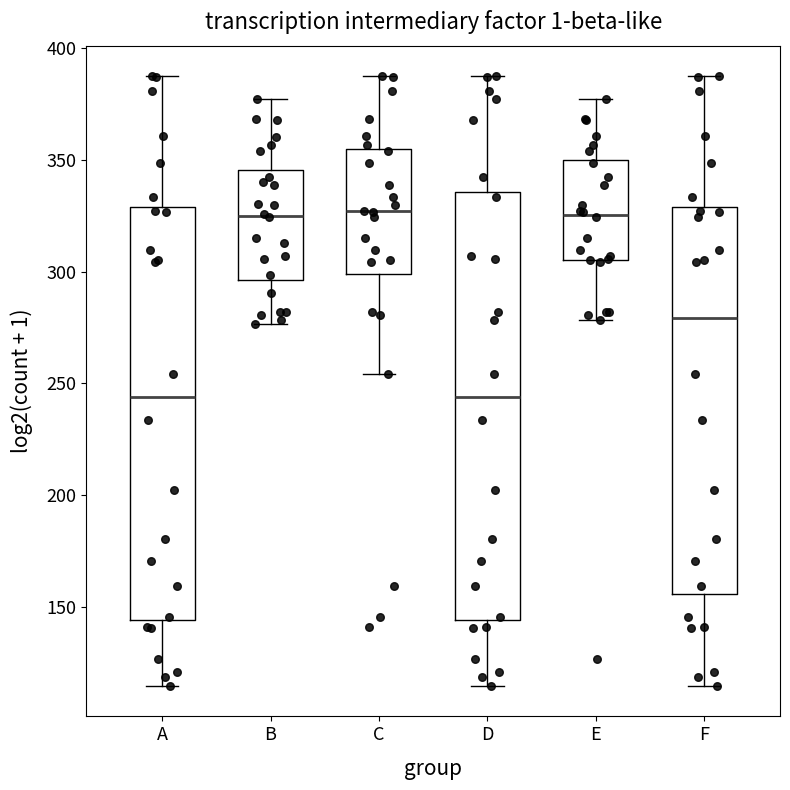

Reading left to right, transcribe this box plot: for each box, give where its median line is, the range the box spans, and where its two whiskers end, as read against the y-axis. The values are not printed on the chart, so give them approximately, as read against the axis.

A: median 245, box 145 to 330, whiskers 115 to 385
B: median 325, box 295 to 345, whiskers 275 to 375
C: median 325, box 300 to 355, whiskers 255 to 385
D: median 245, box 145 to 335, whiskers 115 to 385
E: median 325, box 305 to 350, whiskers 280 to 375
F: median 280, box 155 to 330, whiskers 115 to 385